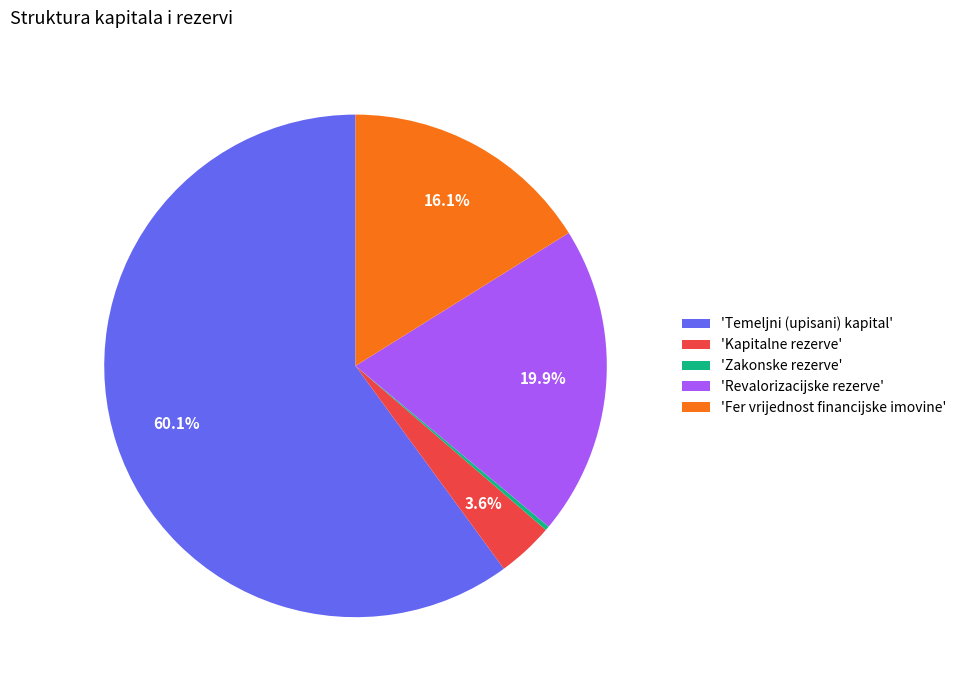

What is the smallest slice in the pie chart?

'Zakonske rezerve'